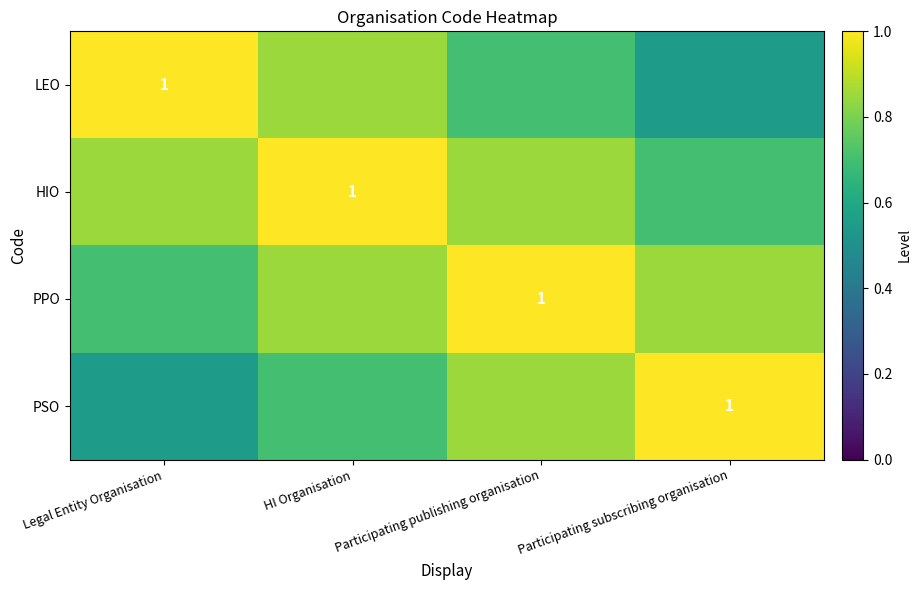

What is the difference between the maximum and minimum values in the PSO series?

0.4